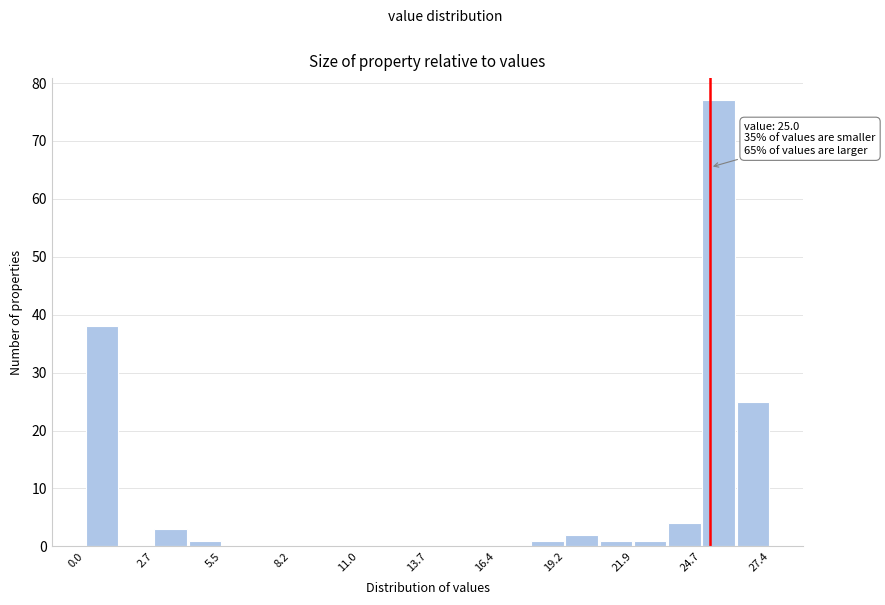

Around what value on the x-axis is the tallest bar? Give the approximate position of its centre, as read against the axis.

25.5